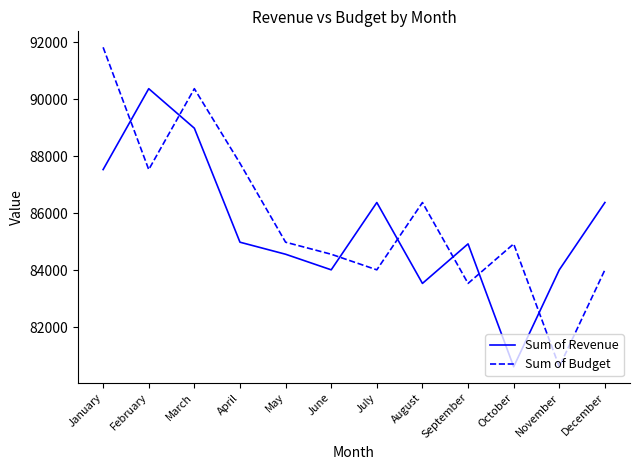

The Sum of Revenue series shows 86377 at December. True or false?

True